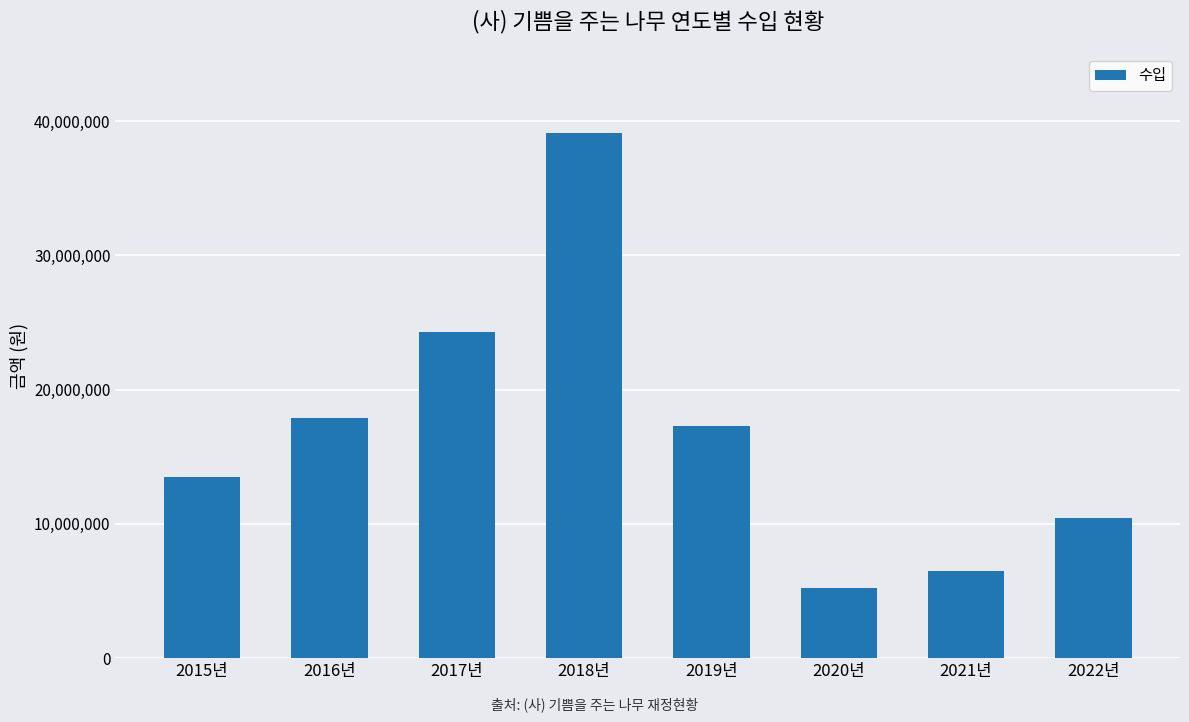

What position from the left is 2016년?

2